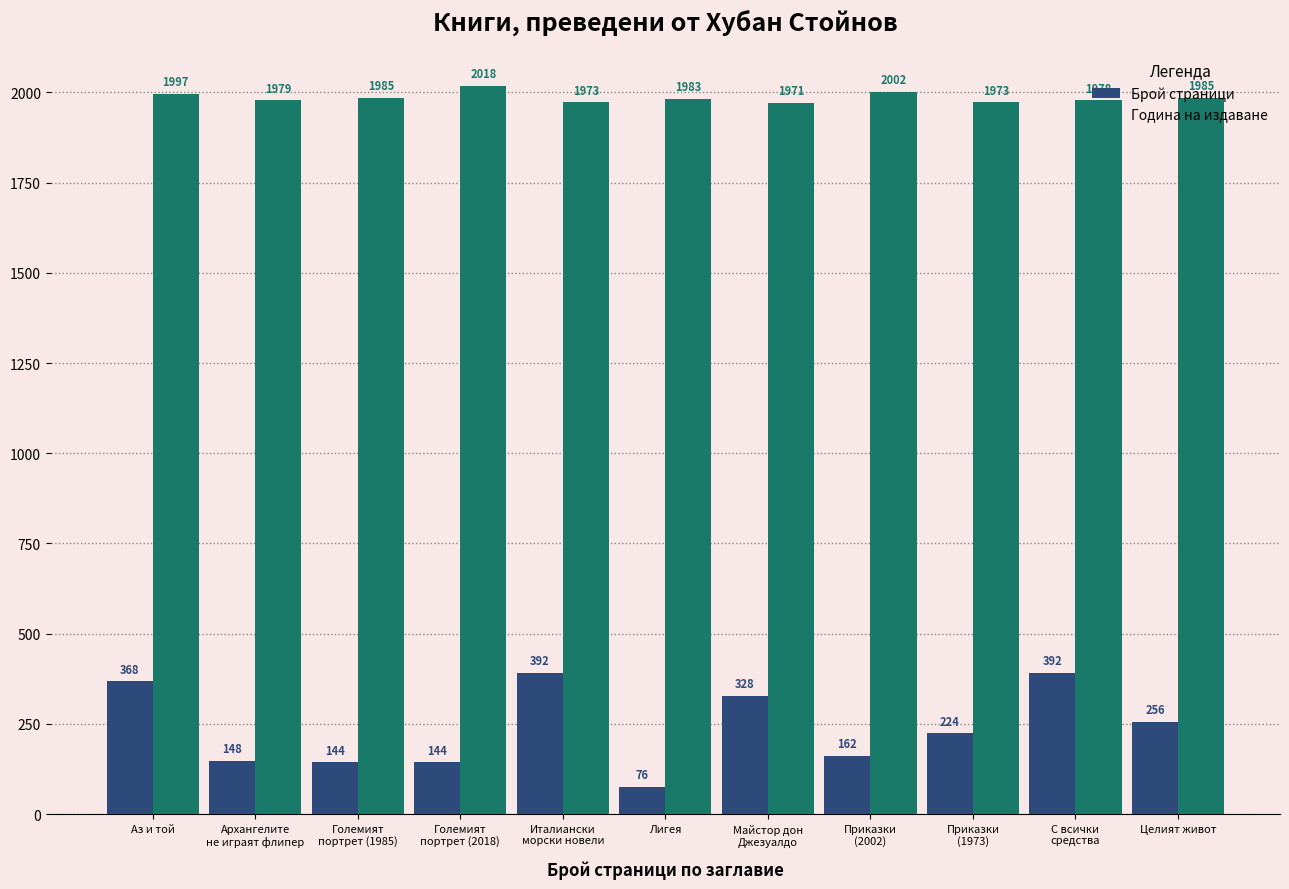

At which label is Година на издаване closest to 1994?

Аз и той